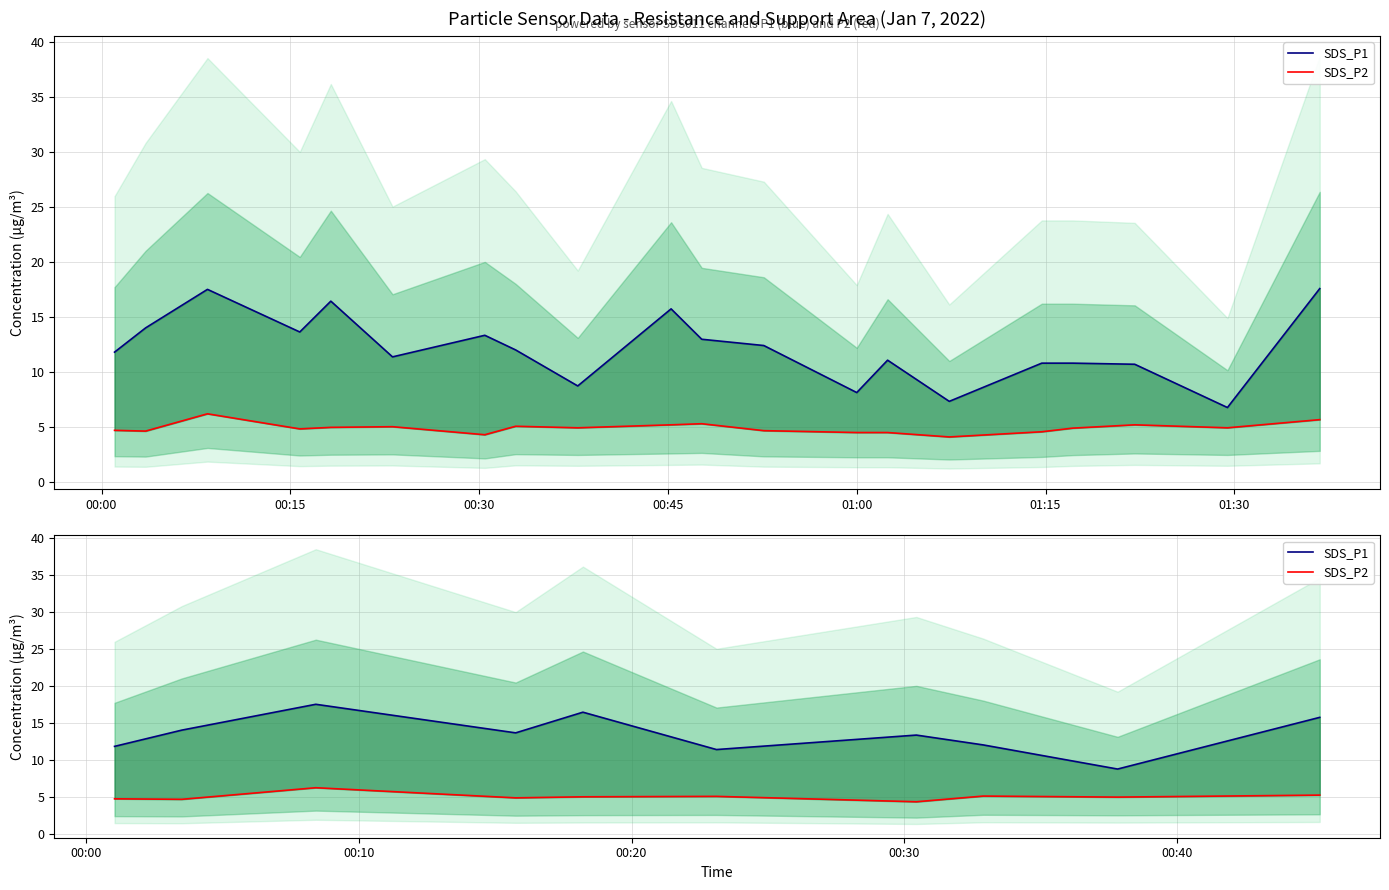

What is the sum of all SDS_P1 values?

134.5